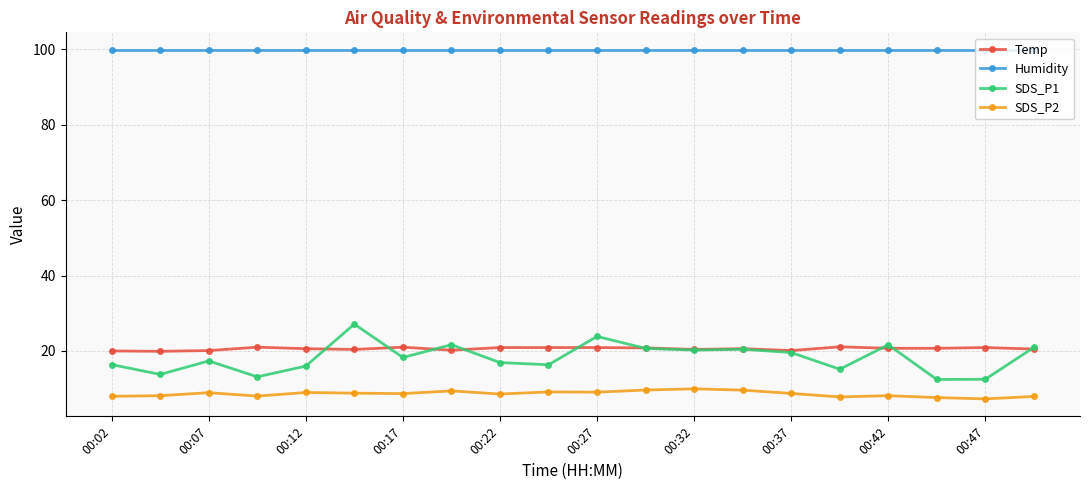

Which series has the largest range (max minus min)?

SDS_P1